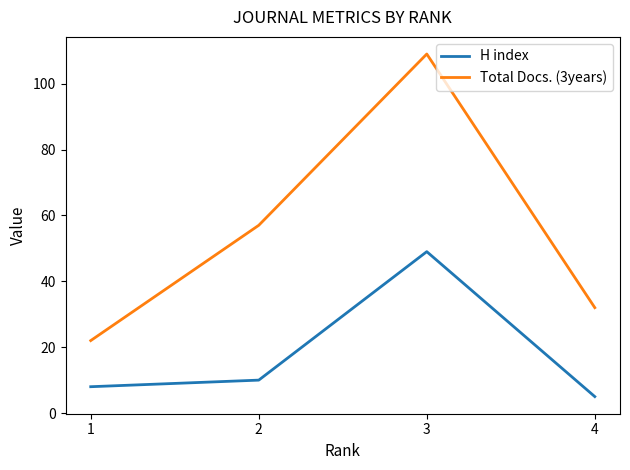

Which series changed the most between 2 and 4?

Total Docs. (3years)